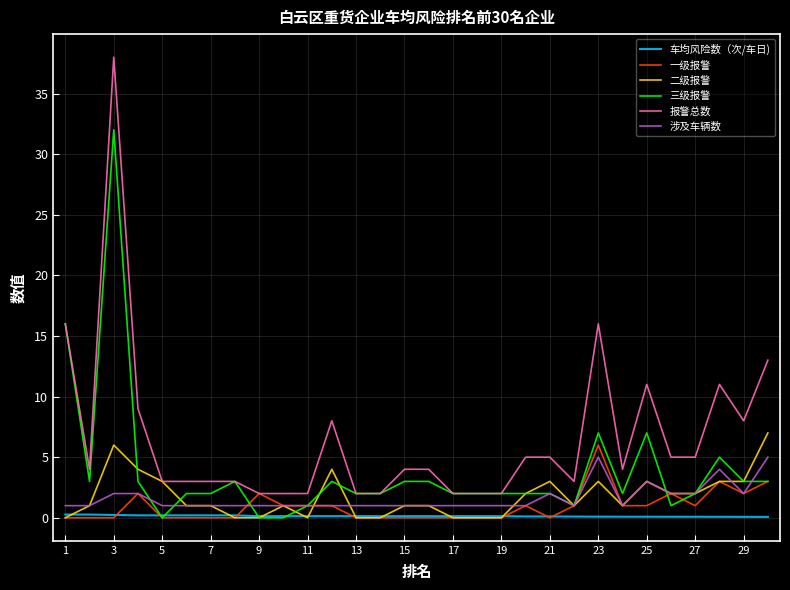

Which series has the largest total across all categories?

报警总数